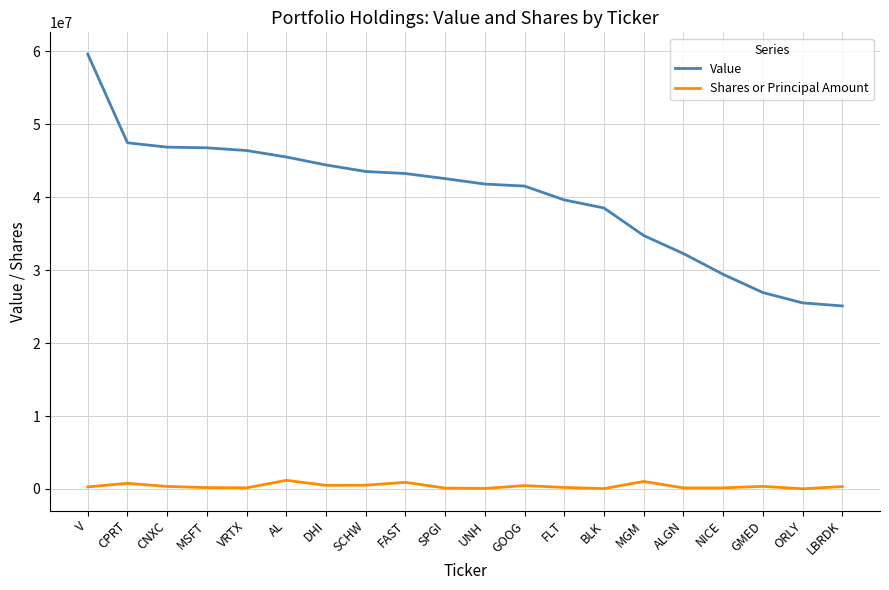

The Value series shows 47343389 at GMED. True or false?

False